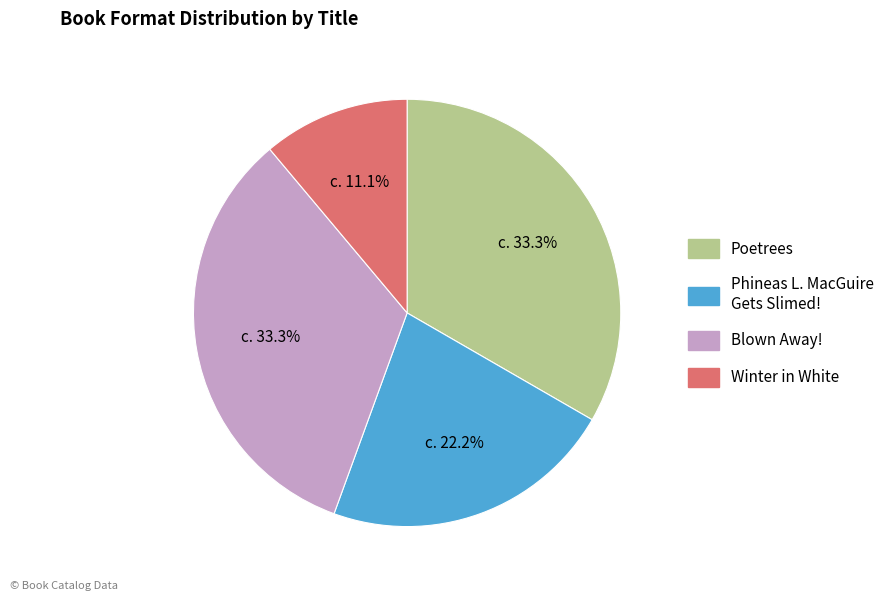

Is there a majority slice in this chart?

No